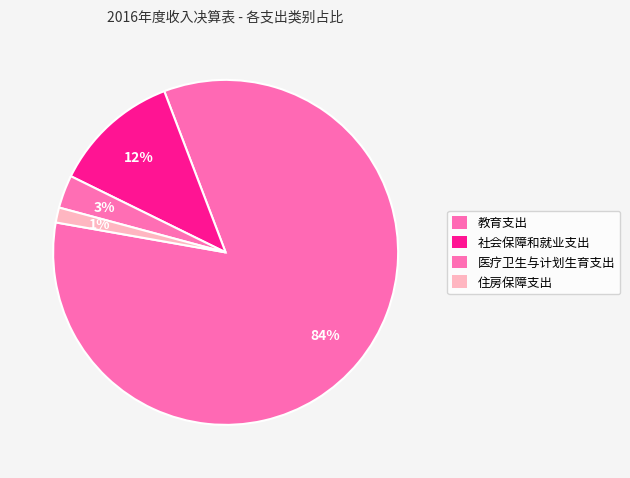

Count the number of slices in the pie.

4